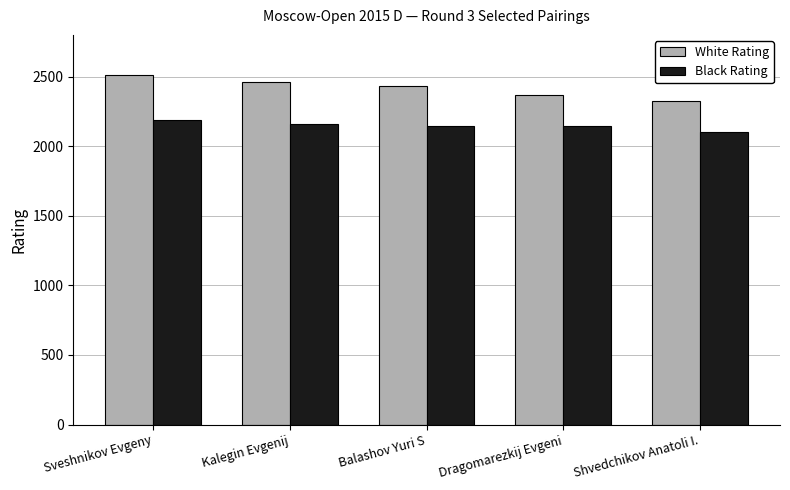

Read the Black Rating value at Kalegin Evgenij.

2162